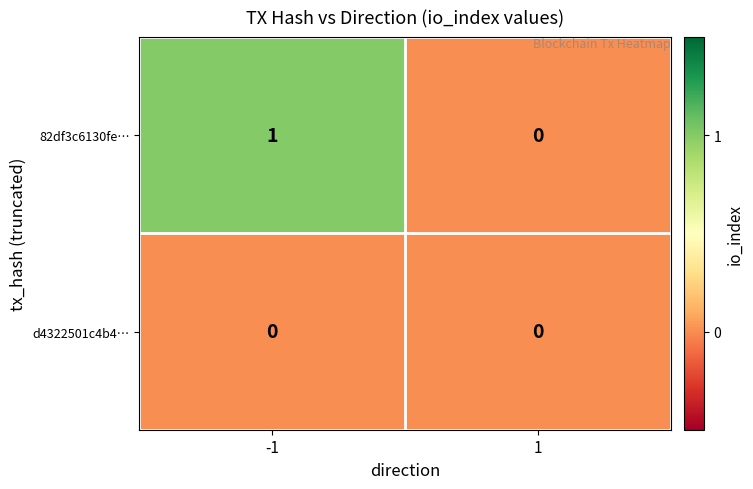

Reading left to right, transcribe all the data shown in this chart.

82df3c6130fe…: 1	0
d4322501c4b4…: 0	0